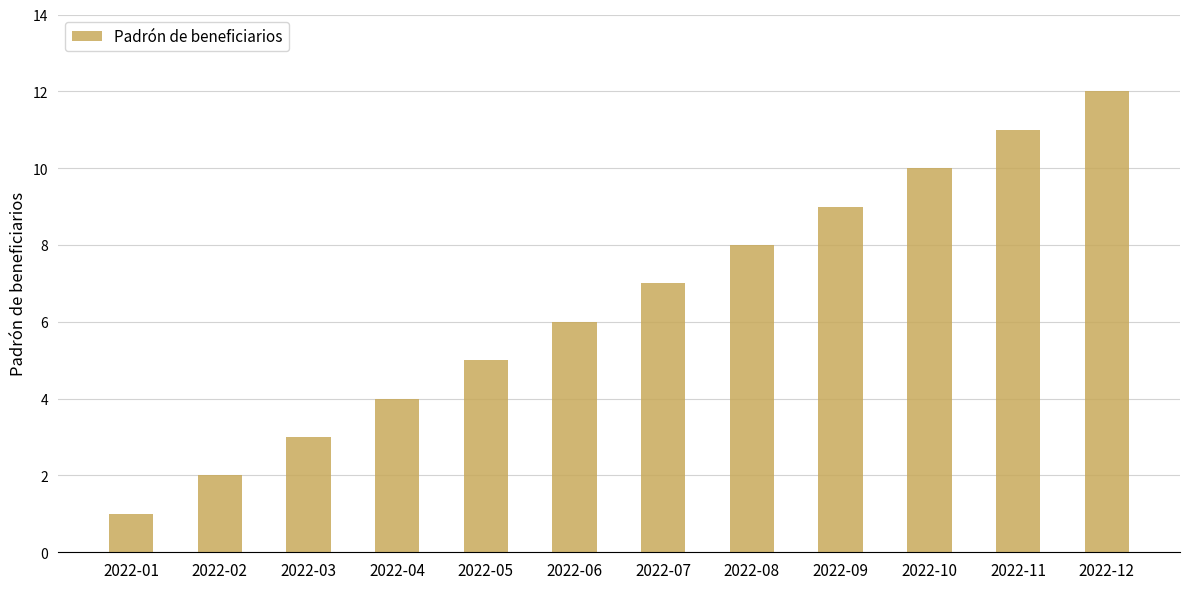

Is it true that the value at 2022-10 is 10?

True